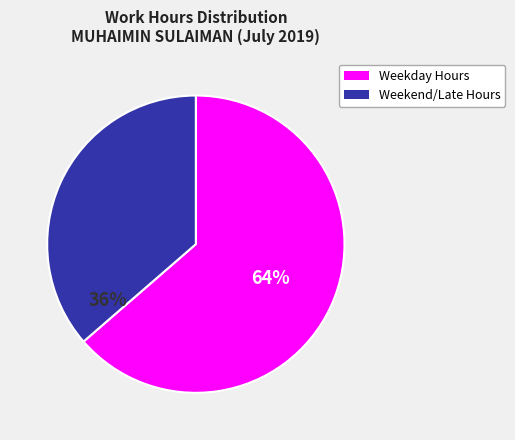

Does any single category account for the majority?

Yes